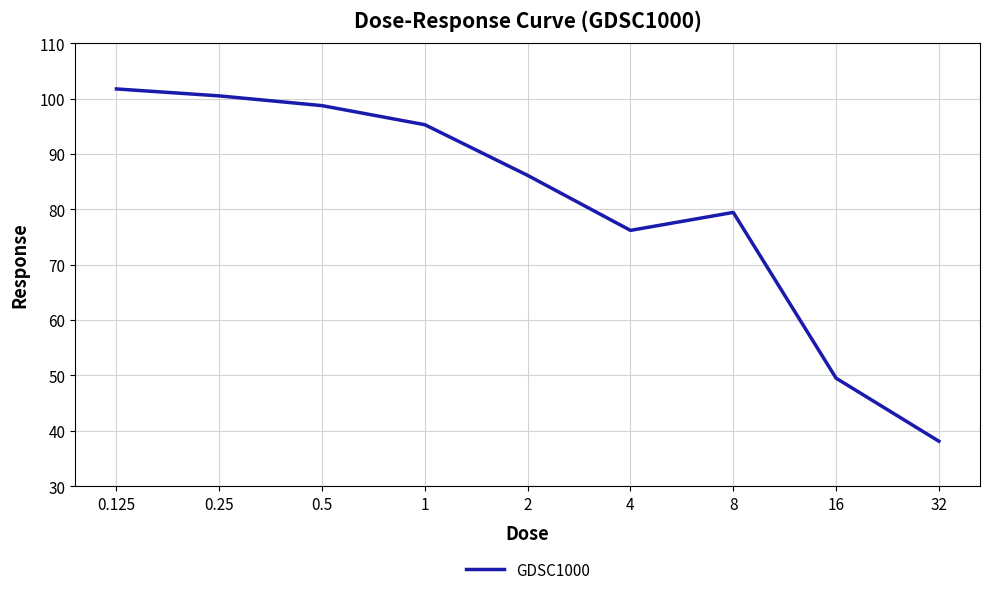

What is the sum of all values?

725.6